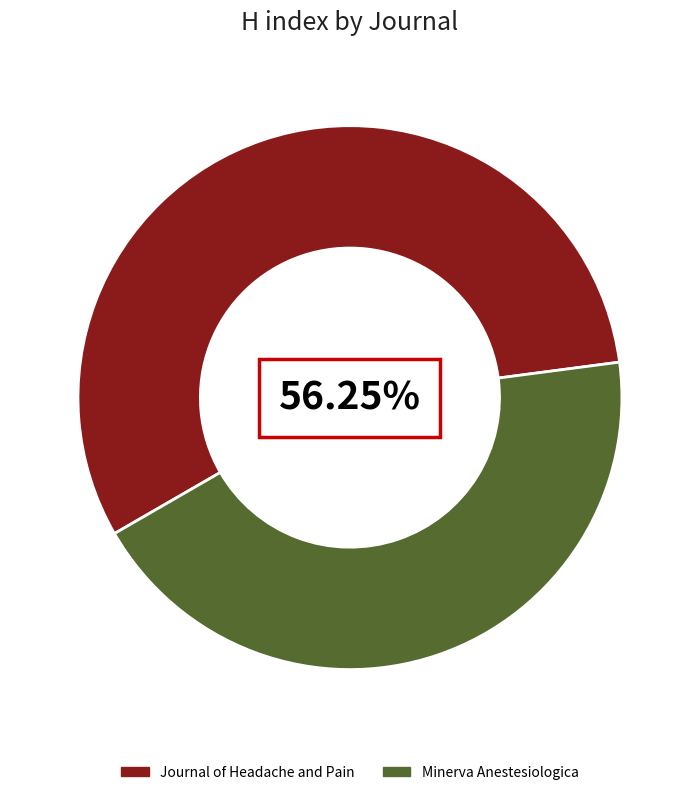

What percentage is the Journal of Headache and Pain slice, to the nearest percent?

56%